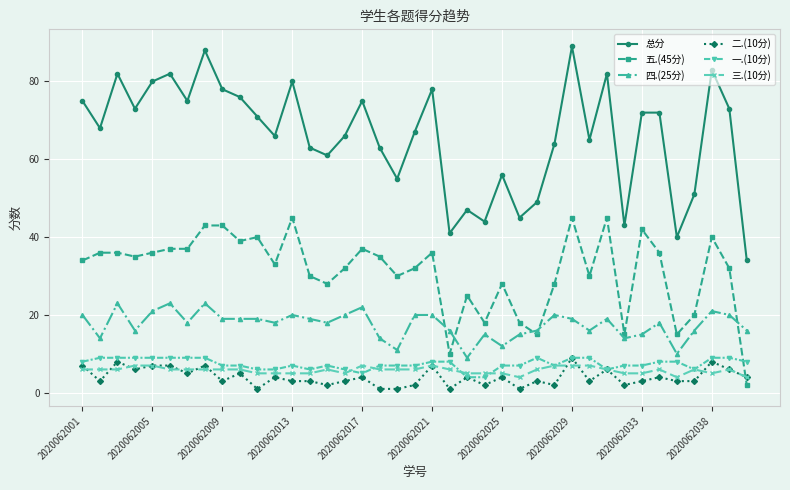

Which series has the largest total across all categories?

总分